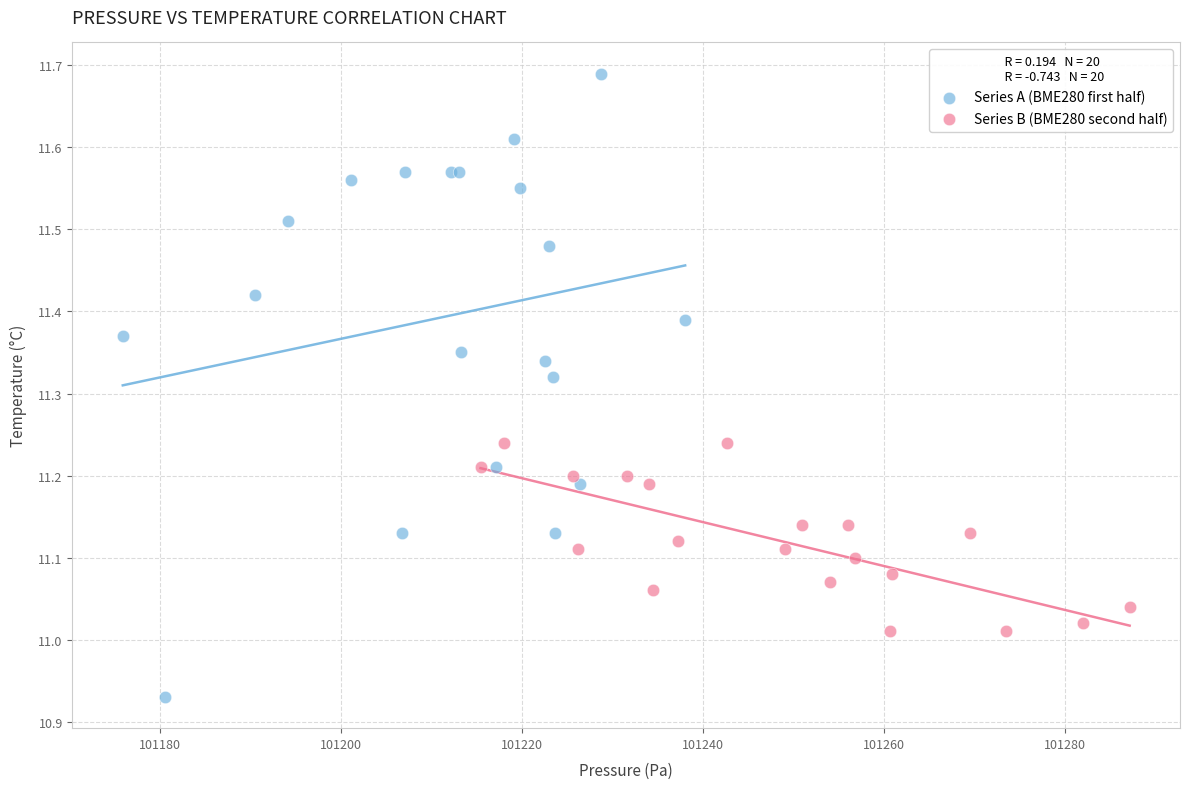

Which series contains the highest Y value?

Series A (BME280 first half)